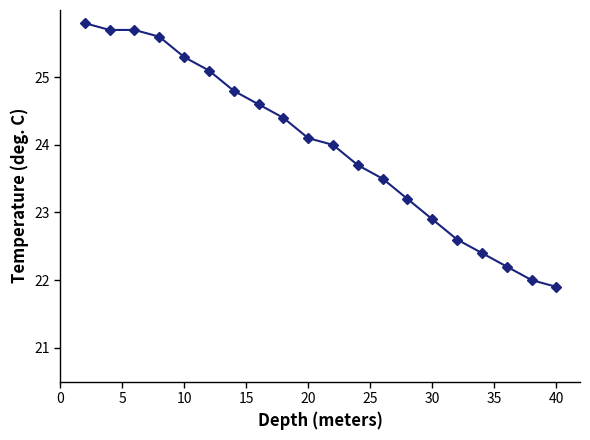

What is the average value?

24.0